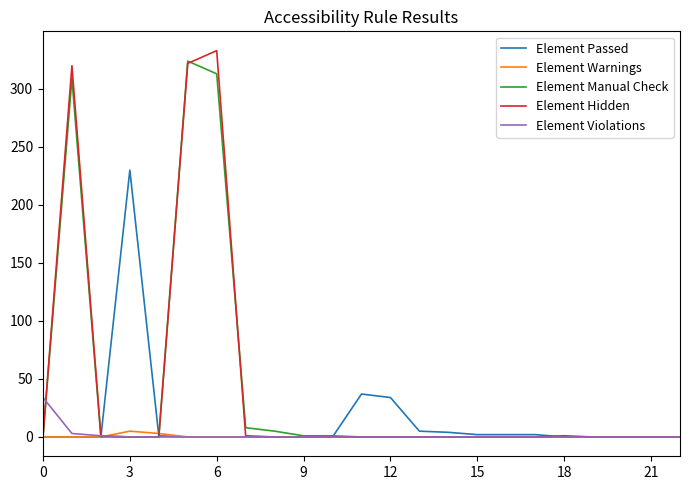

What is the maximum value shown in the chart?

333